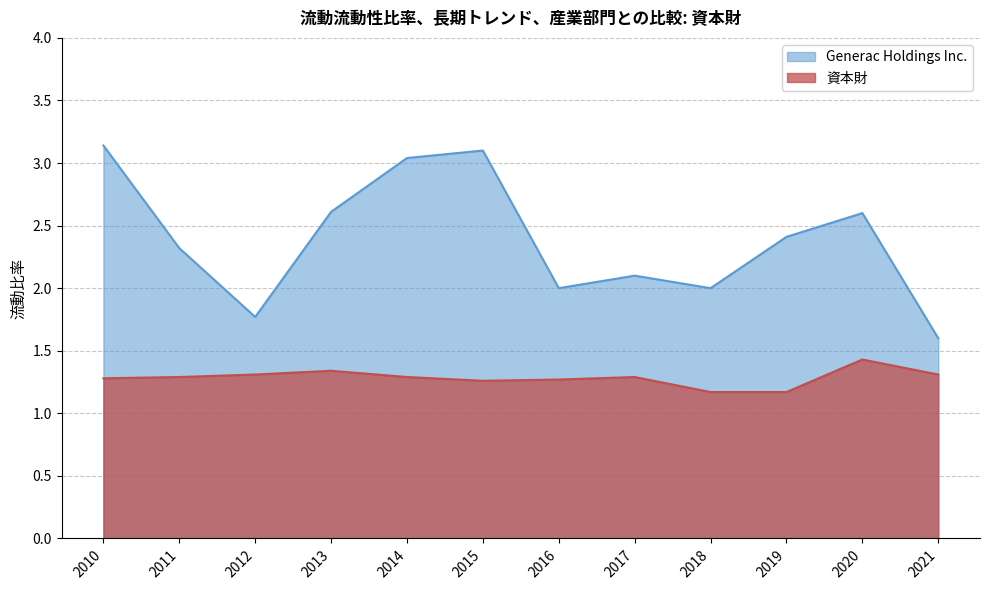

The value of Generac Holdings Inc. at 2016 is 3.2. True or false?

False